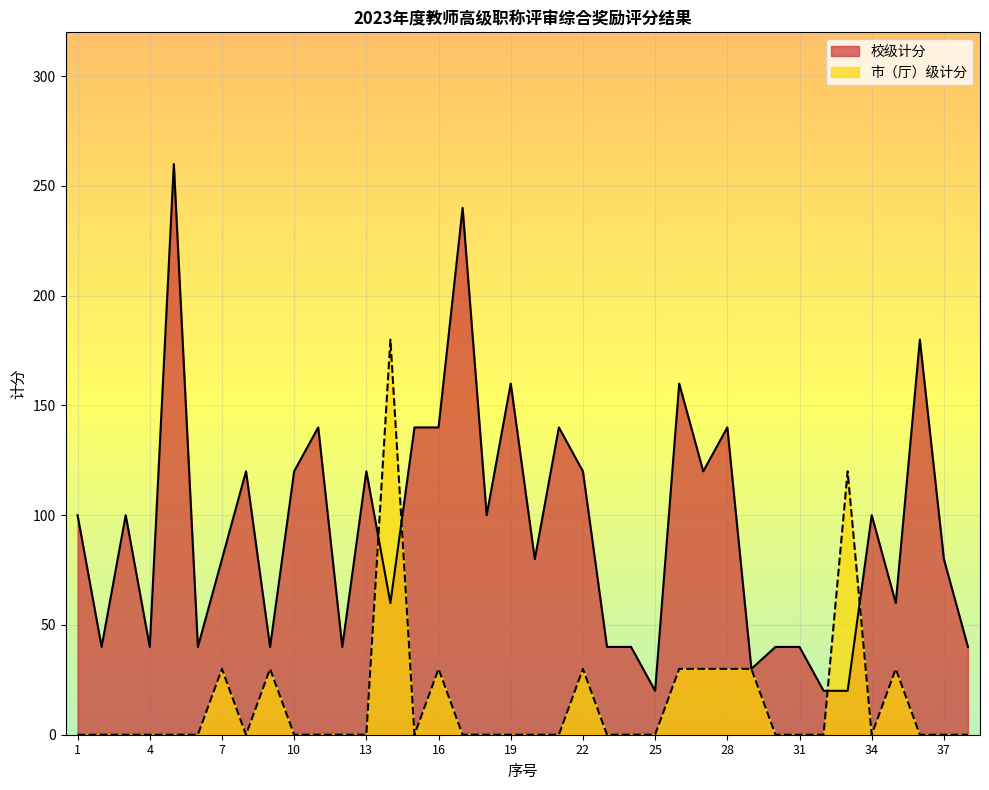

Between which two adjacent categories do 市（厅）级计分 and 校级计分 first intersect?

13 and 14